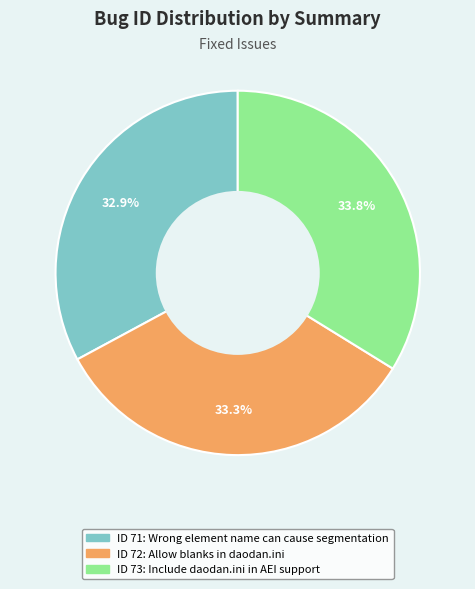

Is there a majority slice in this chart?

No